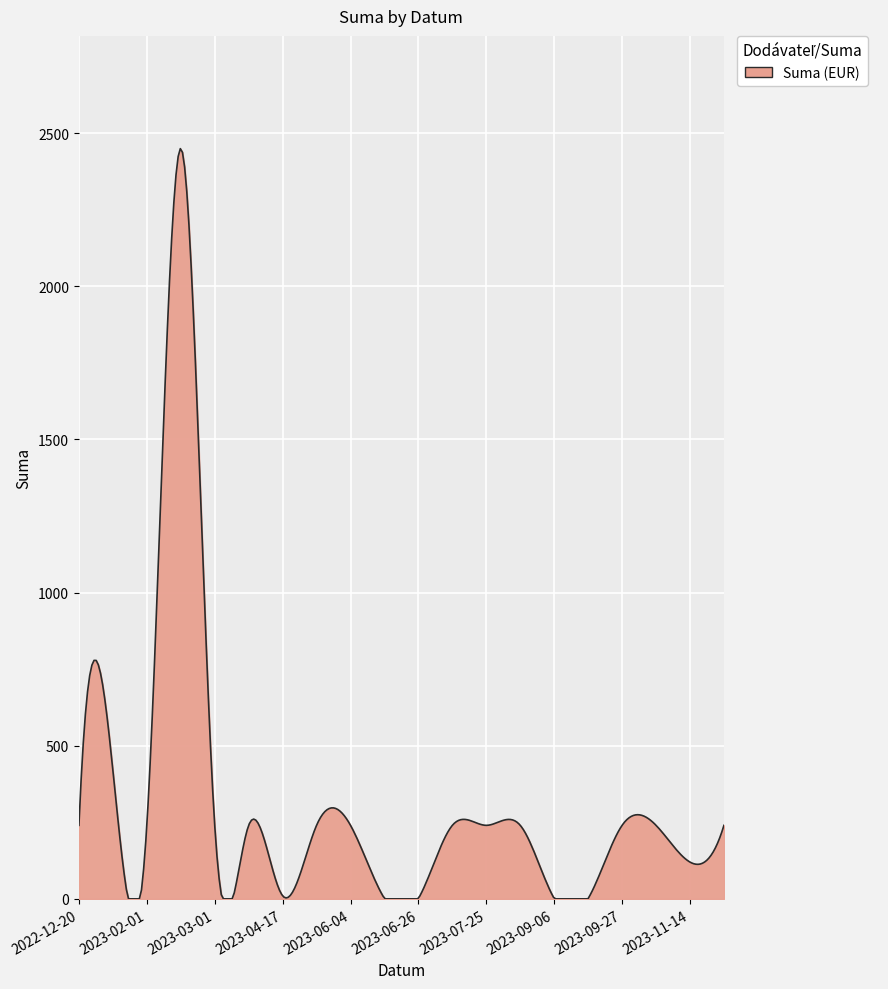

What is the greatest value displayed?

2449.4